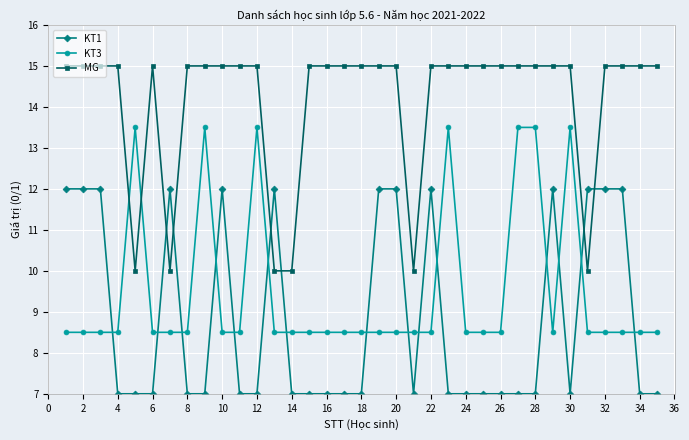

After their last crossing, which series has the higher values: KT3 or MG?

MG